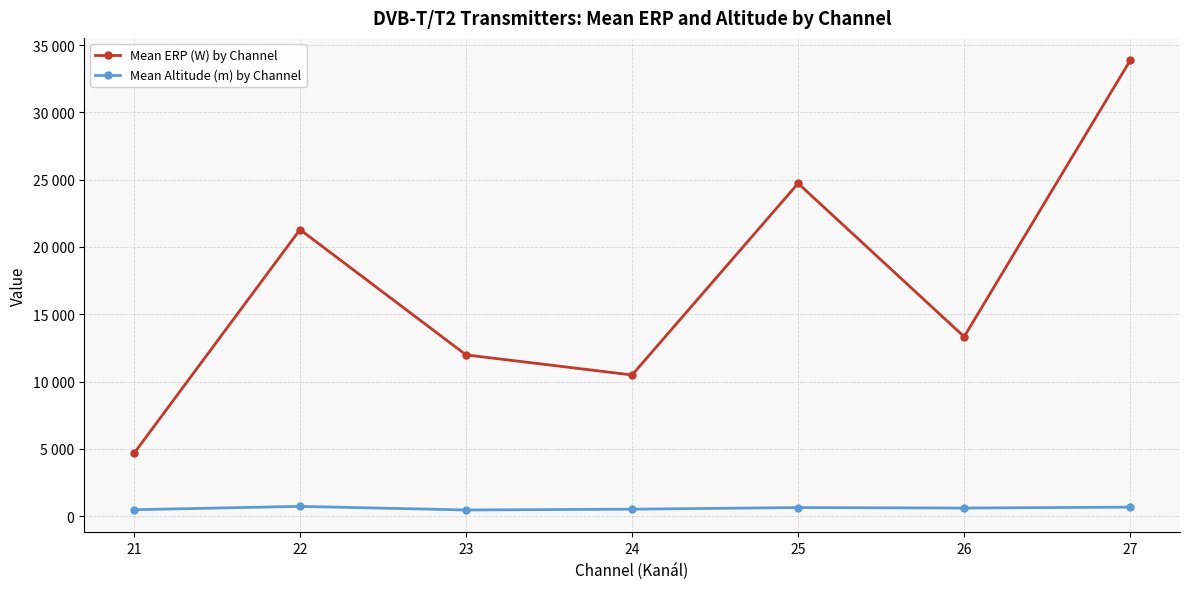

What are all the series names shown in the legend?

Mean ERP (W) by Channel, Mean Altitude (m) by Channel